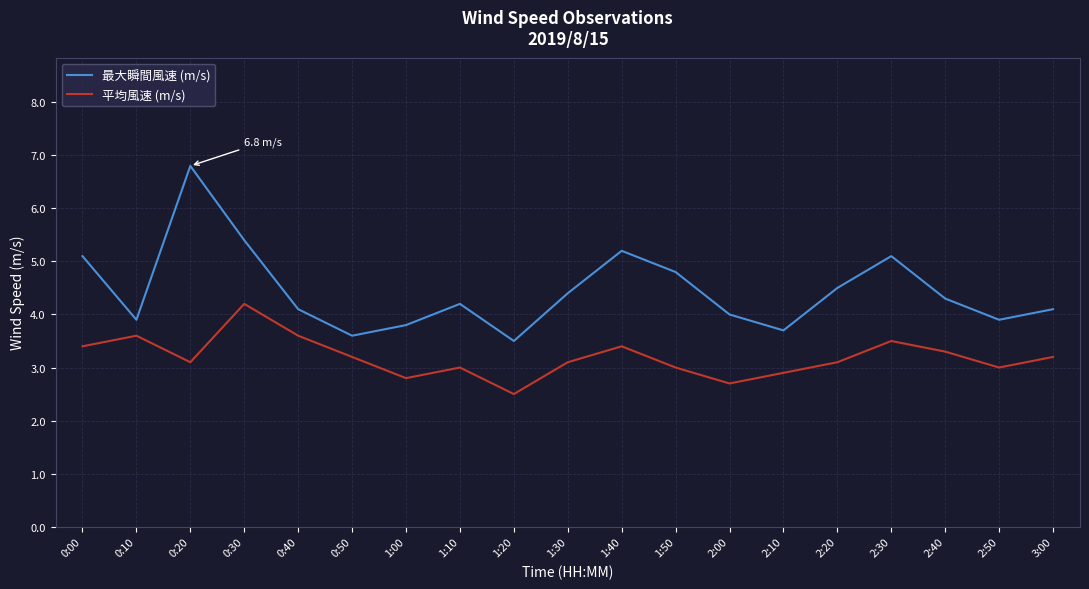

Which series has the largest total across all categories?

最大瞬間風速 (m/s)